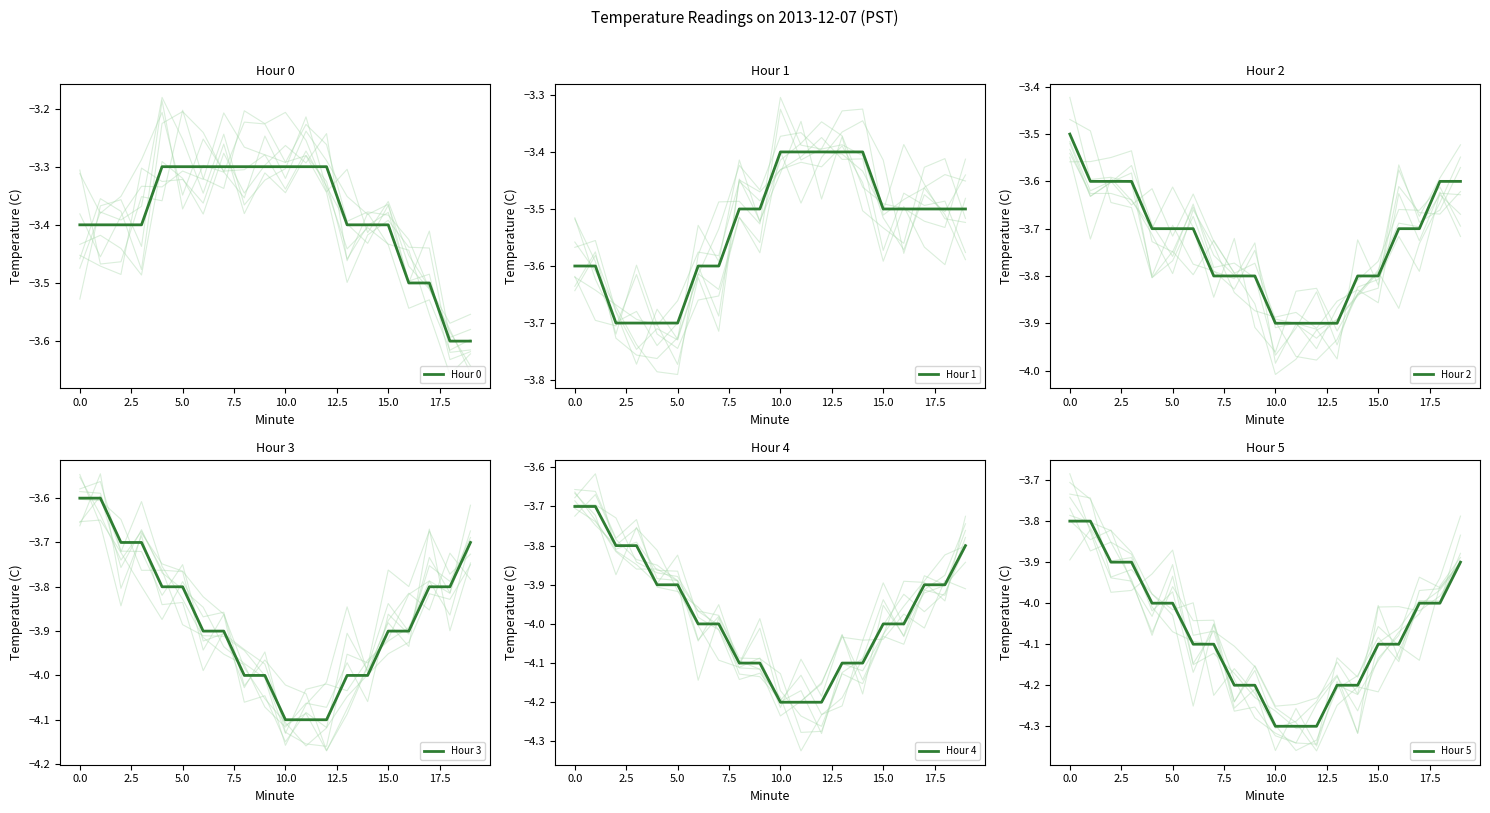

True or false: Hour 2 and Hour 4 cross at least once.

False